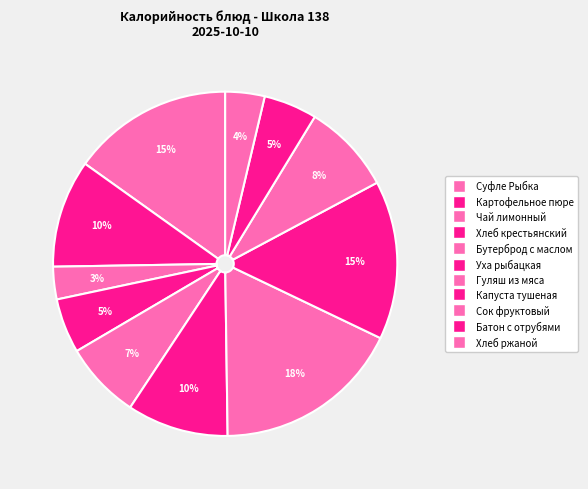

What percentage is the Хлеб ржаной slice, to the nearest percent?

4%